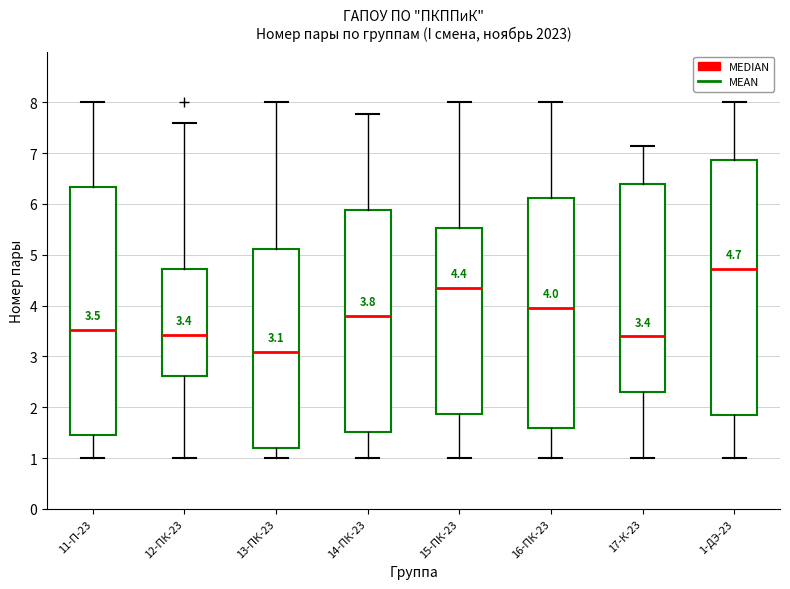

Which box's median line is the highest?

1-ДЭ-23